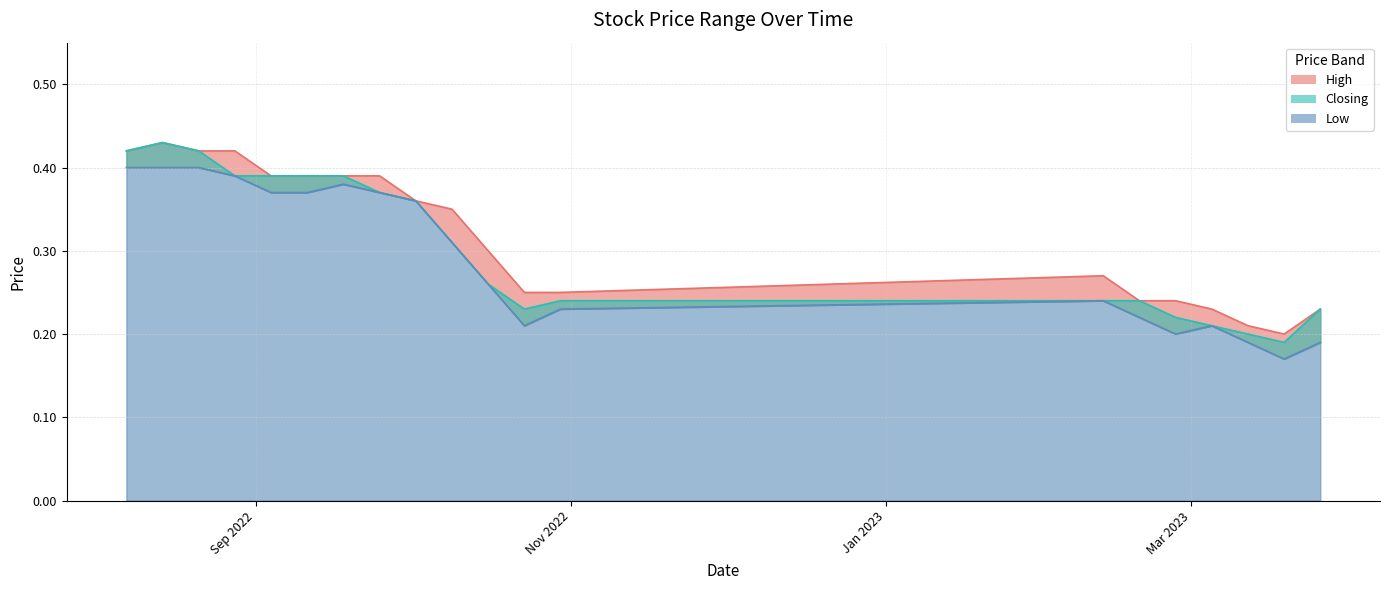

What is the sum of the Closing values at 09/10/2022 and 23/10/2022?

0.6